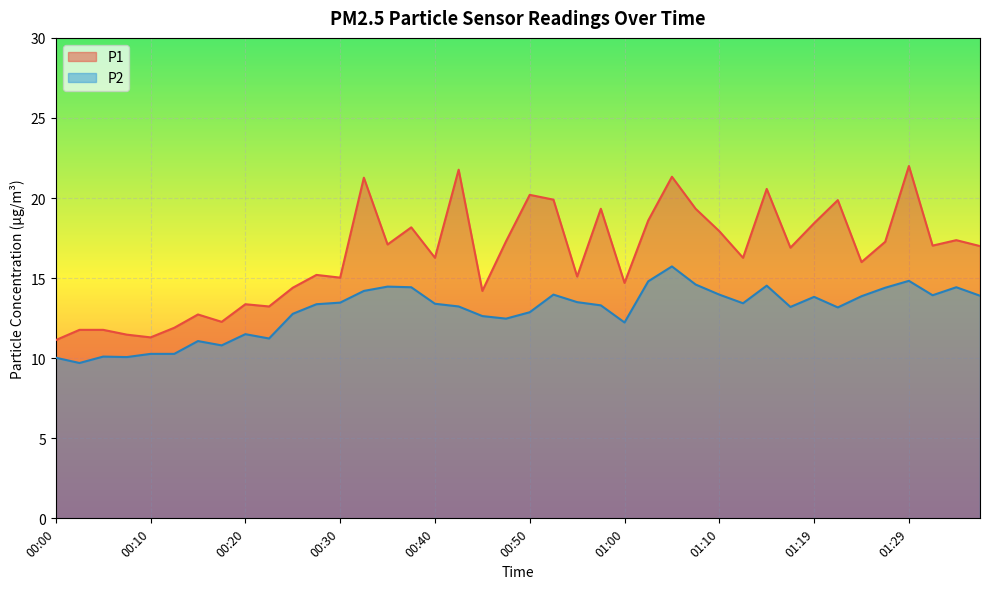

True or false: P2 has a value of 4.7 at 00:18.

False